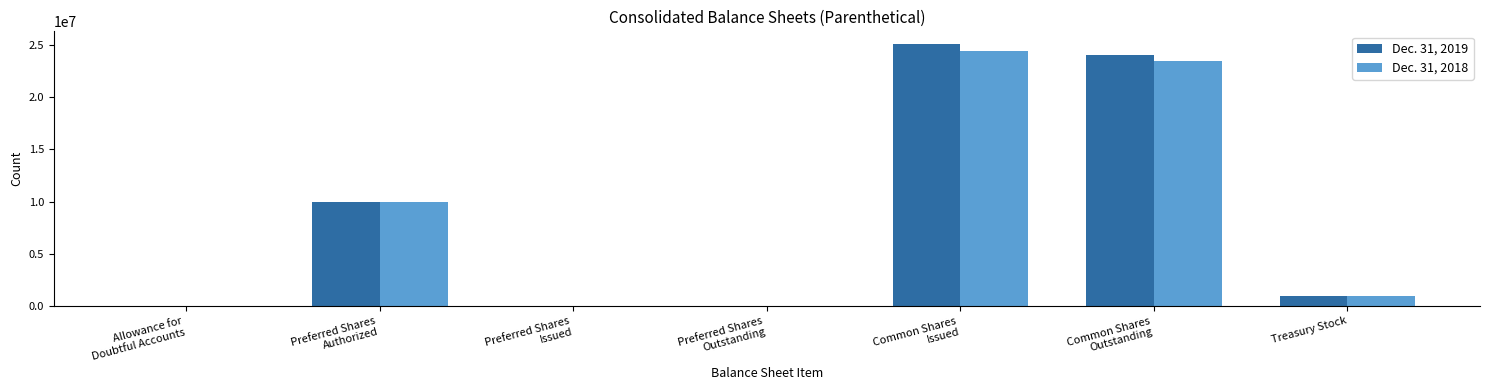

Count the number of categories in the chart.

7